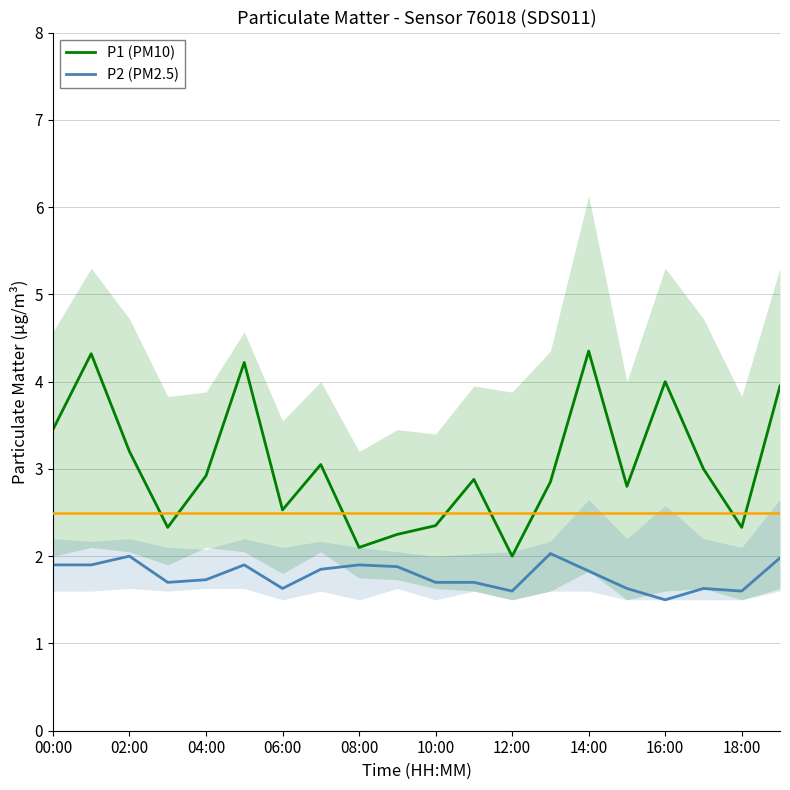

True or false: P1 (PM10) and P2 (PM2.5) intersect in this chart.

False